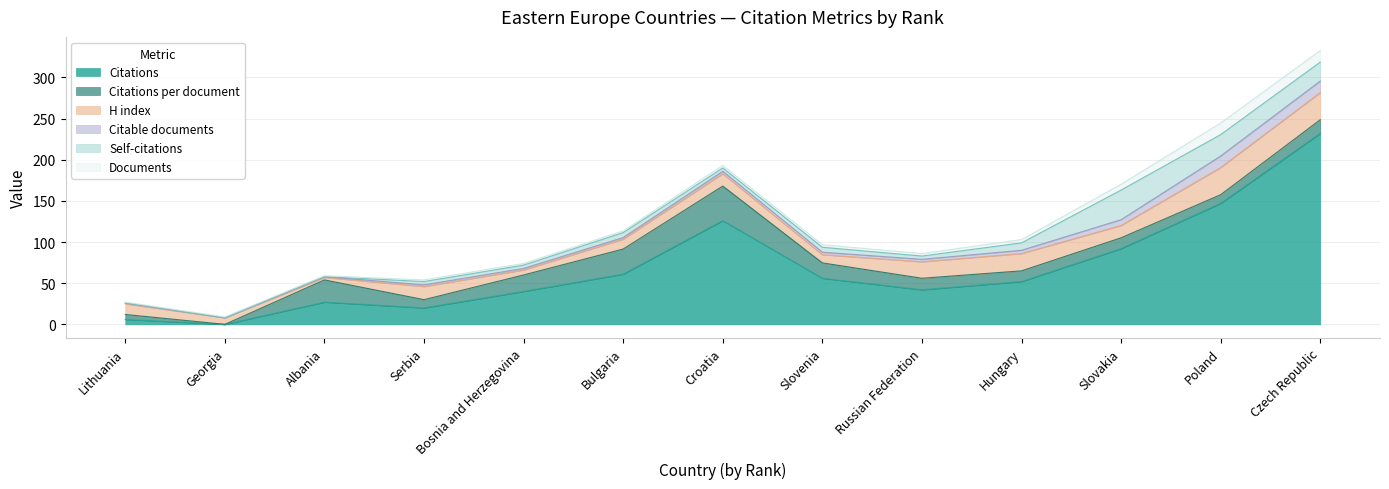

List the series in order of their peak value, highest first.

Citations, Citations per document, Self-citations, H index, Citable documents, Documents